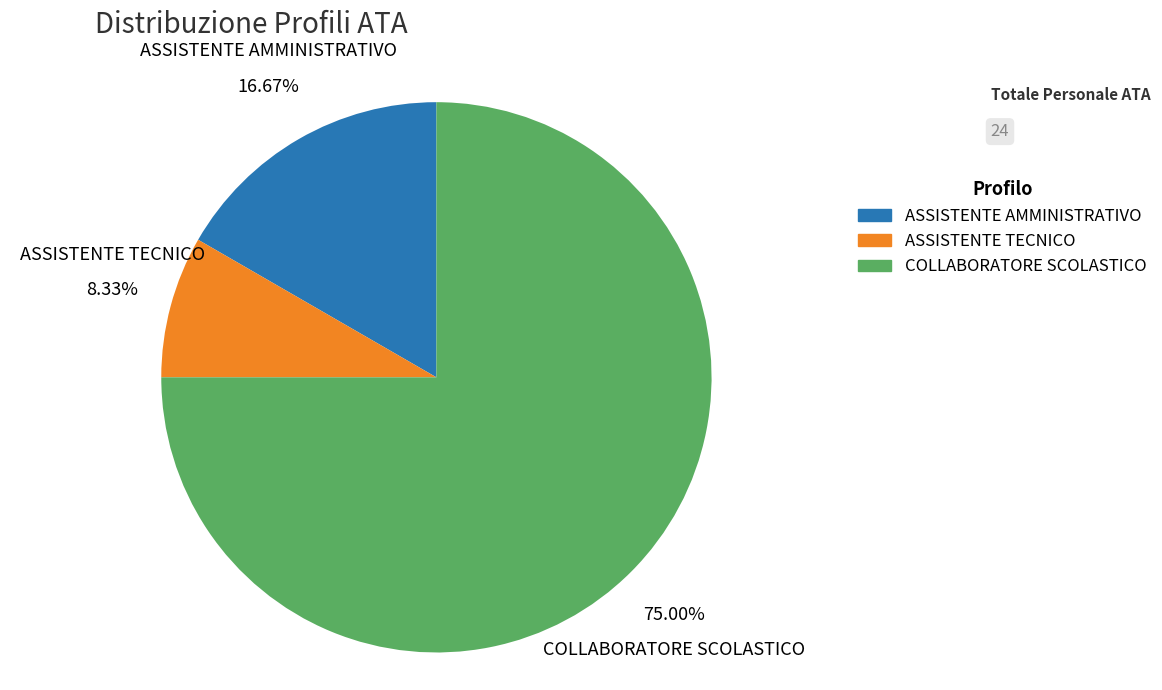

How many slices are in this pie chart?

3